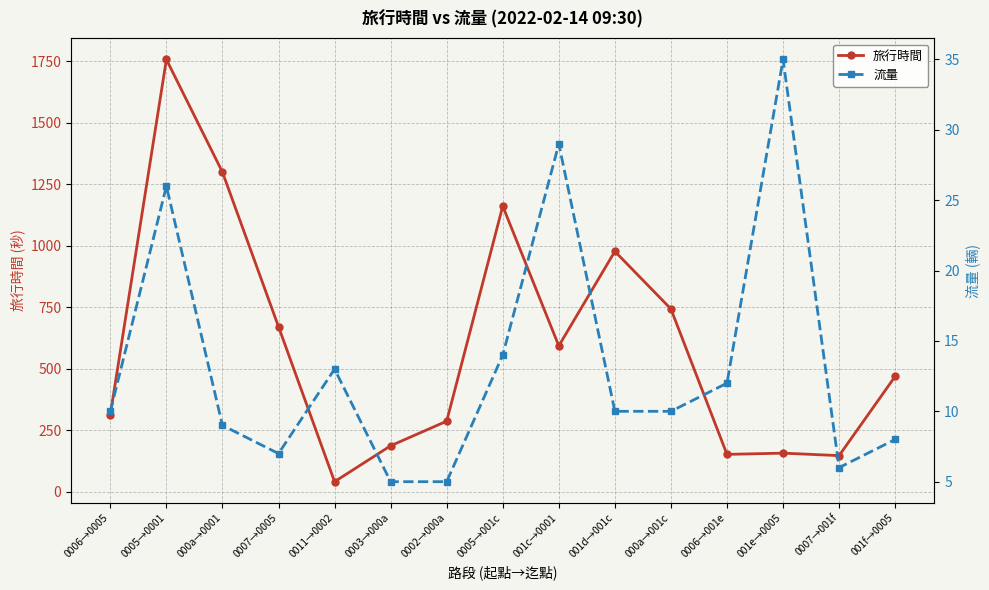

What is the difference between the 旅行時間 values at 001c→0001 and 0005→0001?

1164